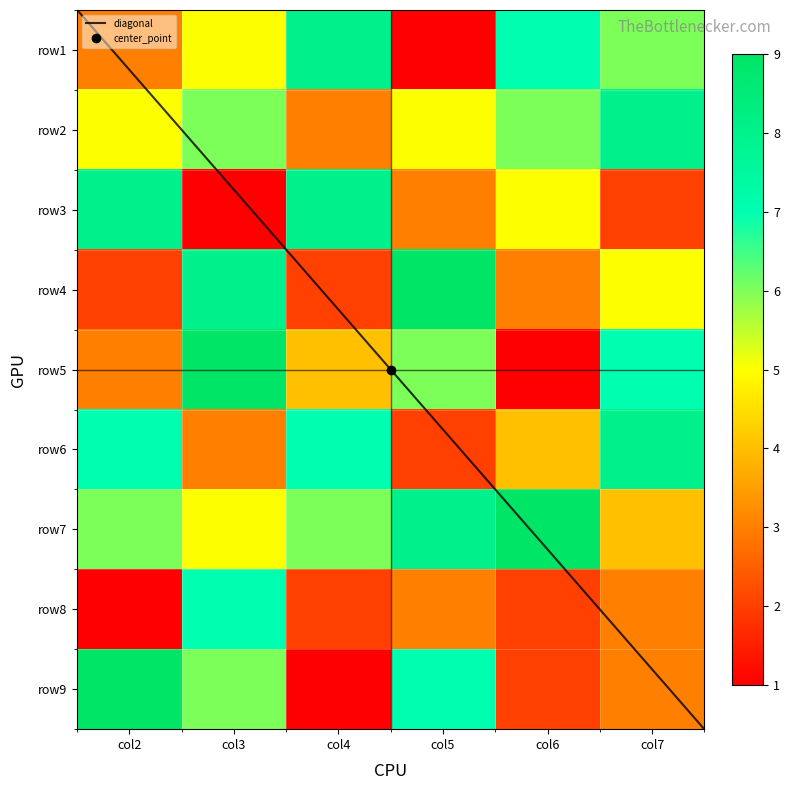

How many values in the row8 series exceed 3?

1